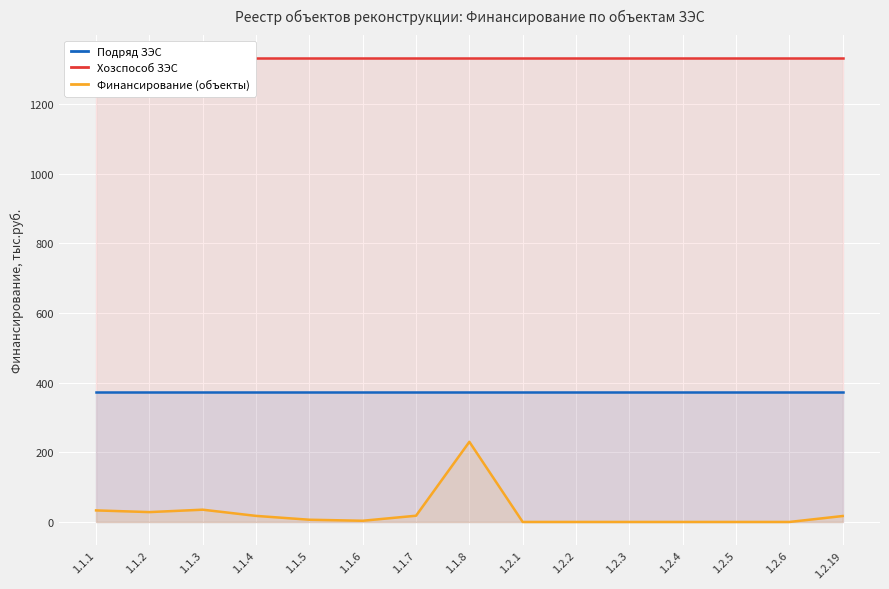

What is the sum of all Хозспособ ЗЭС values?

19978.4